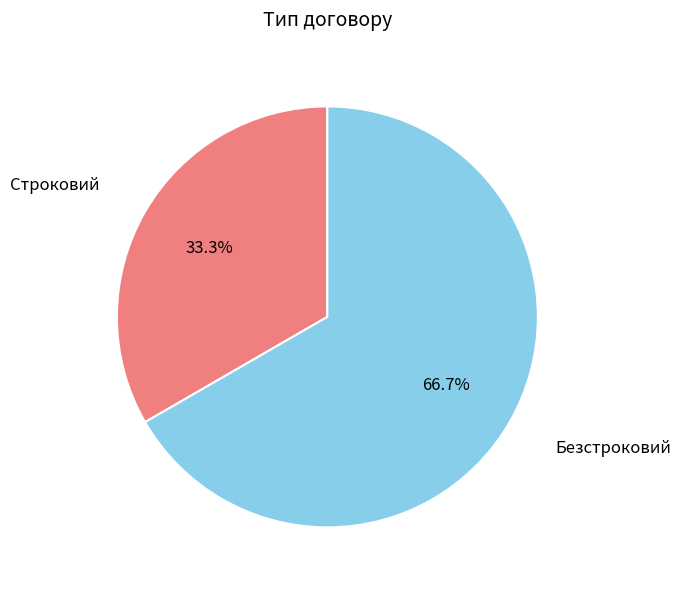

Is there any slice that represents more than half of the pie?

Yes